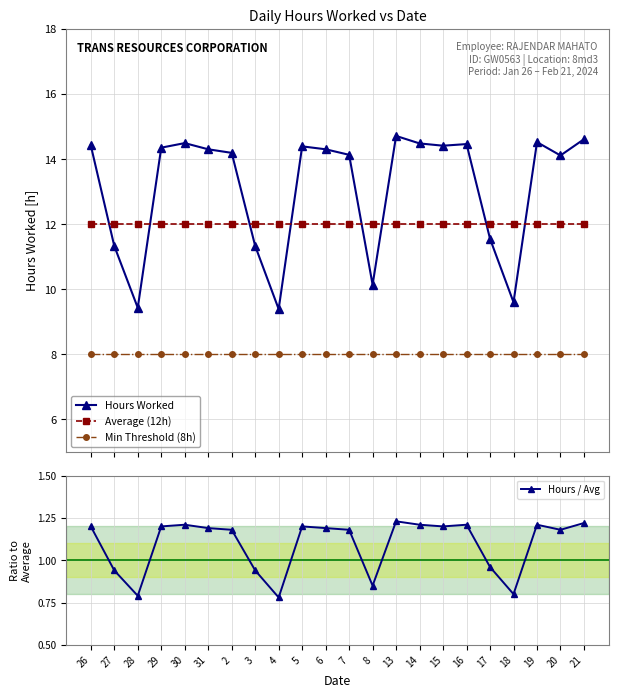

What is the minimum value for Min Threshold (8h)?

8.0